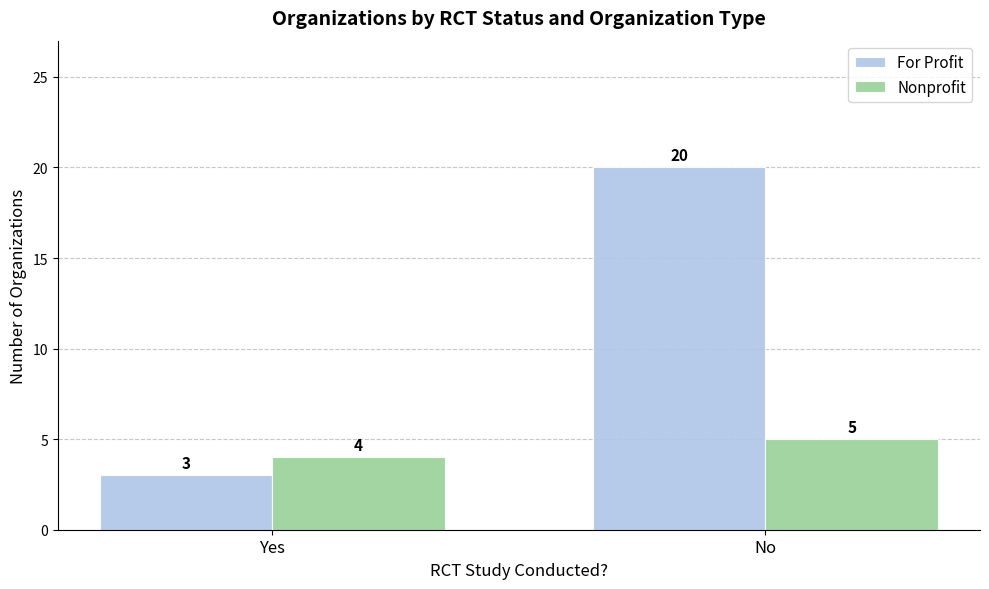

What is the label of the 2nd bar from the right?

Yes